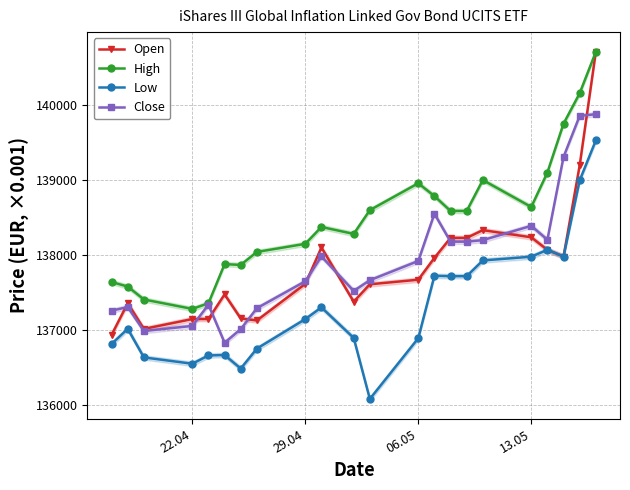

Does the chart display data point markers on the line(s)?

Yes